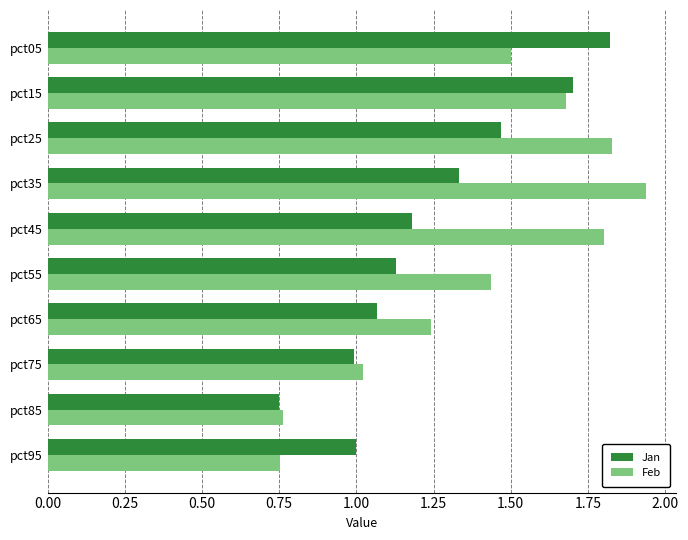

The Feb series shows 1.5 at pct05. True or false?

True